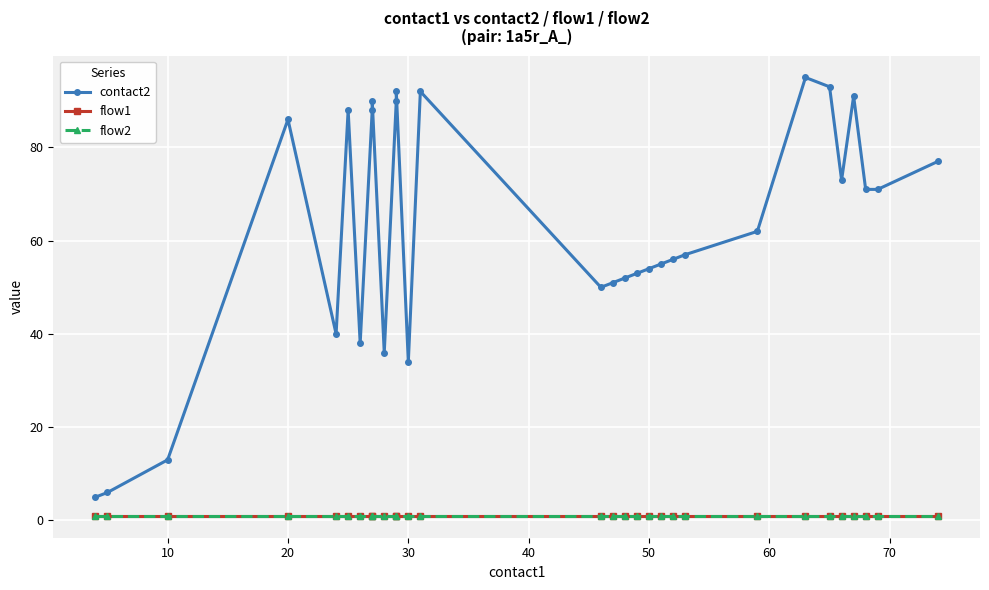

What is the difference between the maximum and second lowest values in the contact2 series?

89